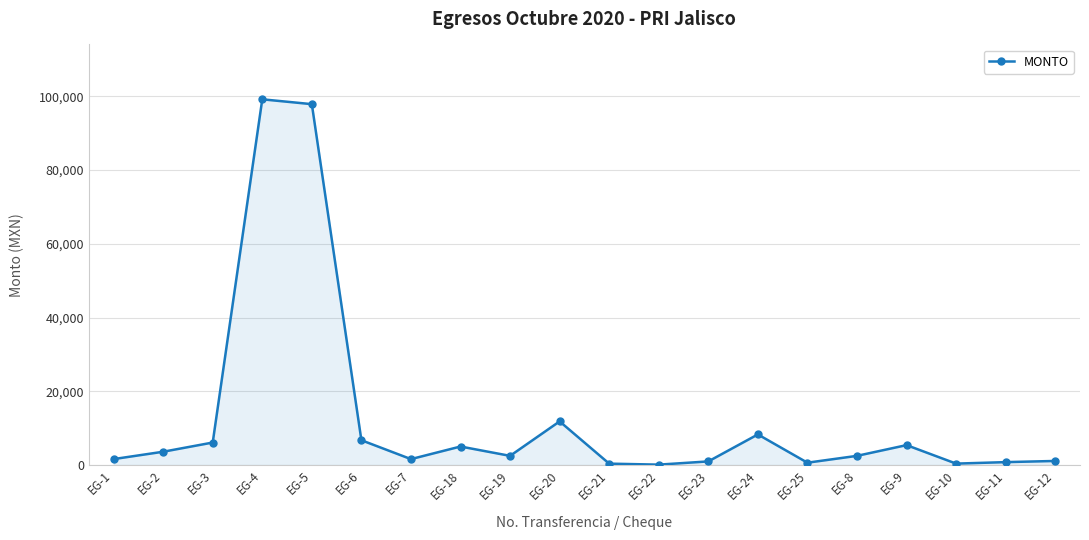

At which category does the data reach its first local peak?

EG-4